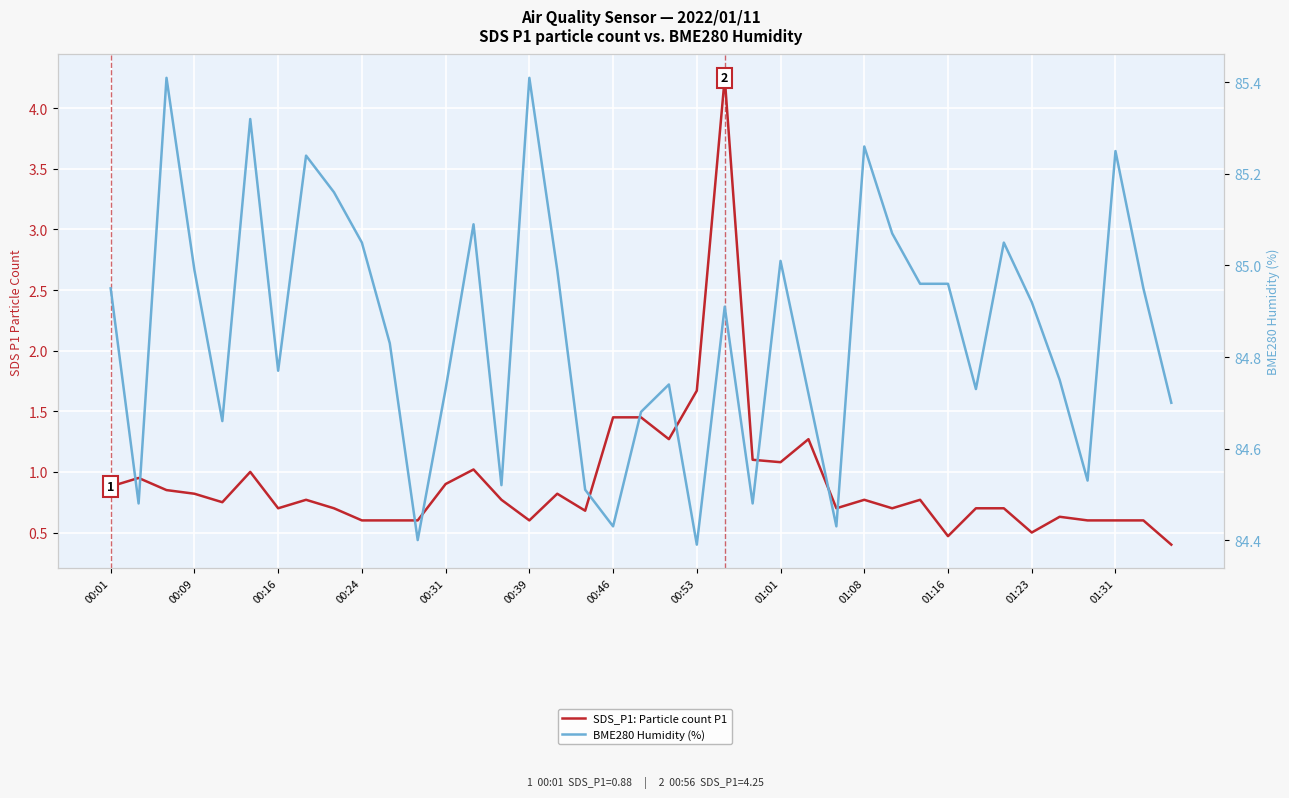

What is the sum of all BME280 Humidity (%) values?

3309.4